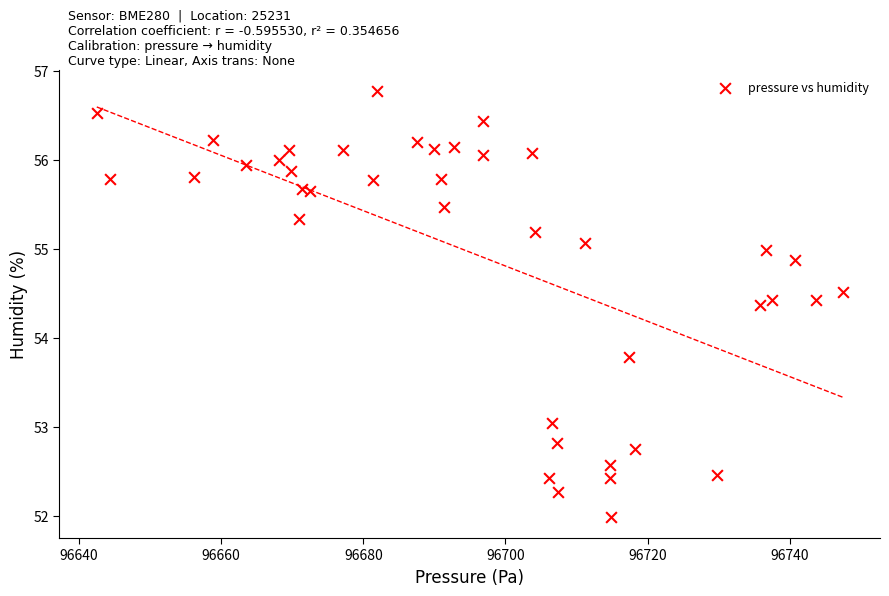

What Y value in the scatter plot is closest to 54?

53.8